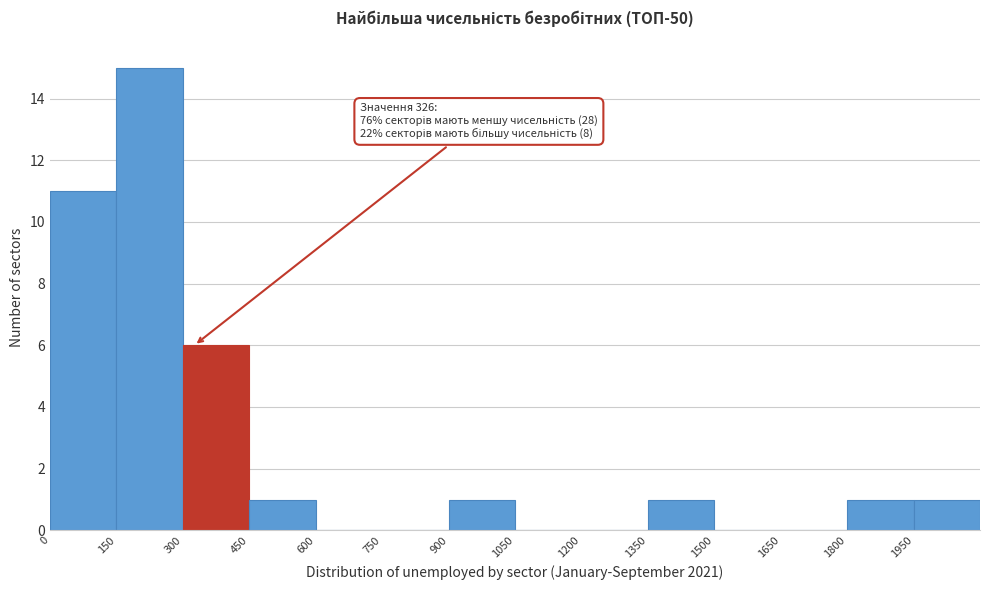

Over which range of the x-axis is the bar tallest?

150 to 300